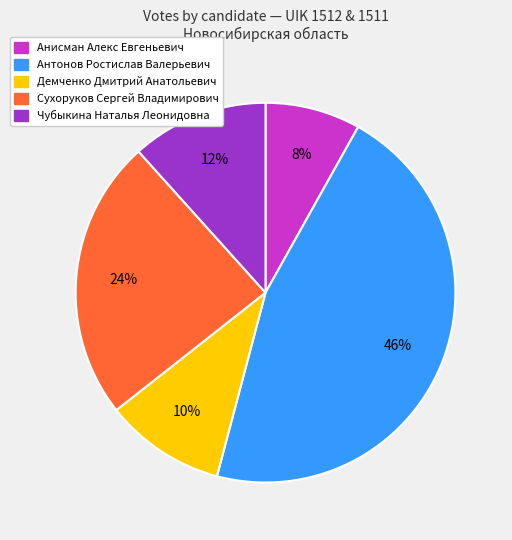

Approximately how many times larger is the value at Анисман Алекс Евгеньевич compared to Чубыкина Наталья Леонидовна?

0.7